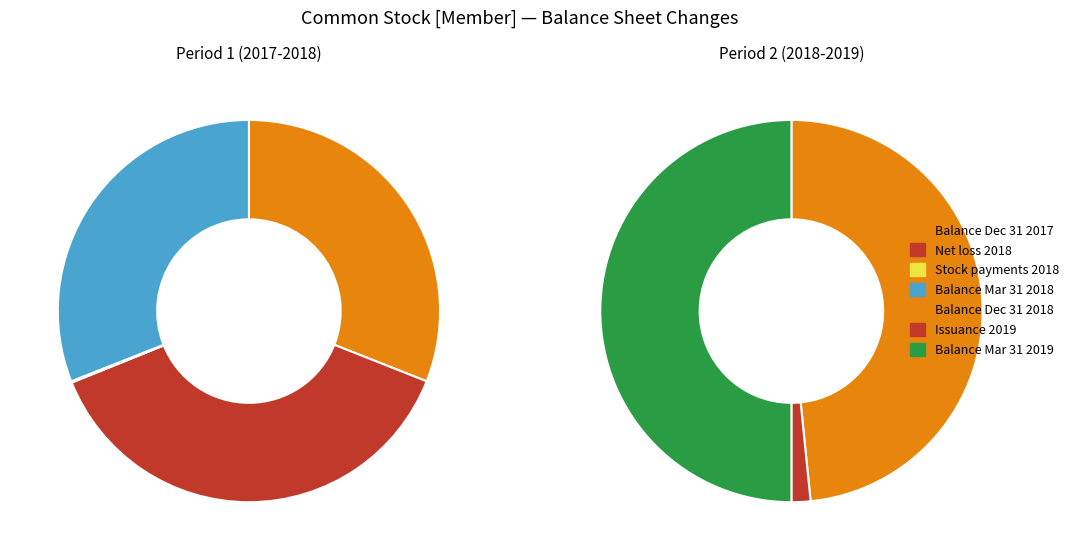

To the nearest percent, what is the difference between the Balance at Dec. 31, 2017 and Stock based payments, net of tax effect slice percentages?

24%